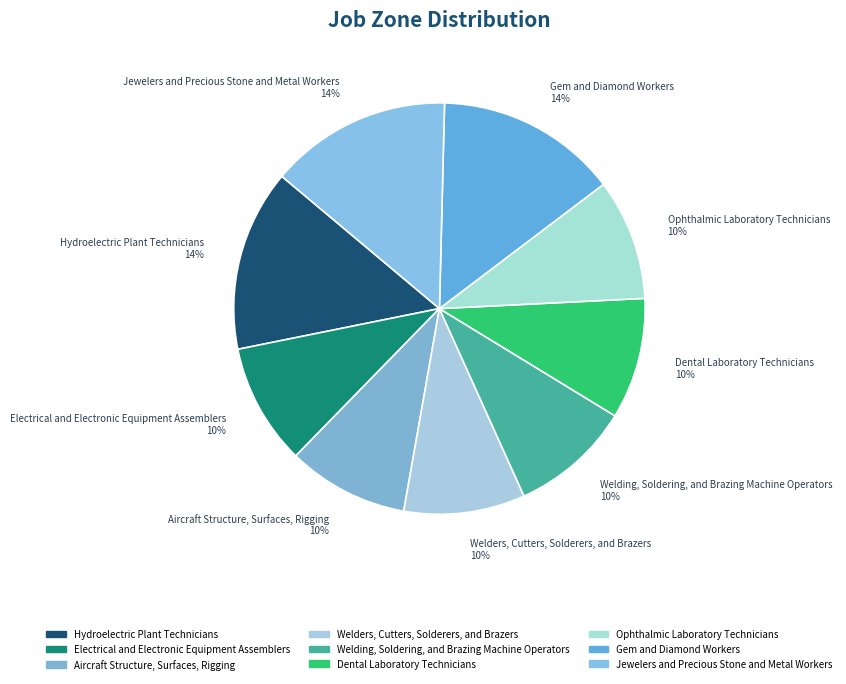

To the nearest percent, what is the average slice percentage?

11%